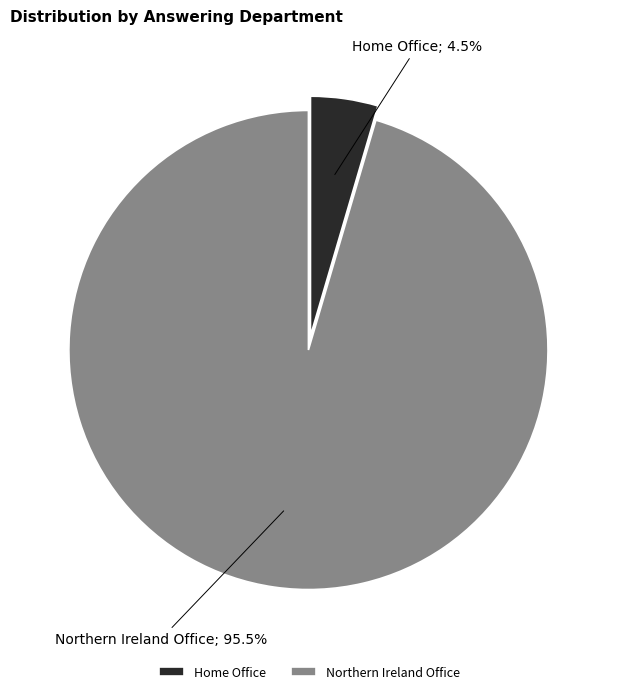

Rank the categories by value from highest to lowest.

Northern Ireland Office, Home Office